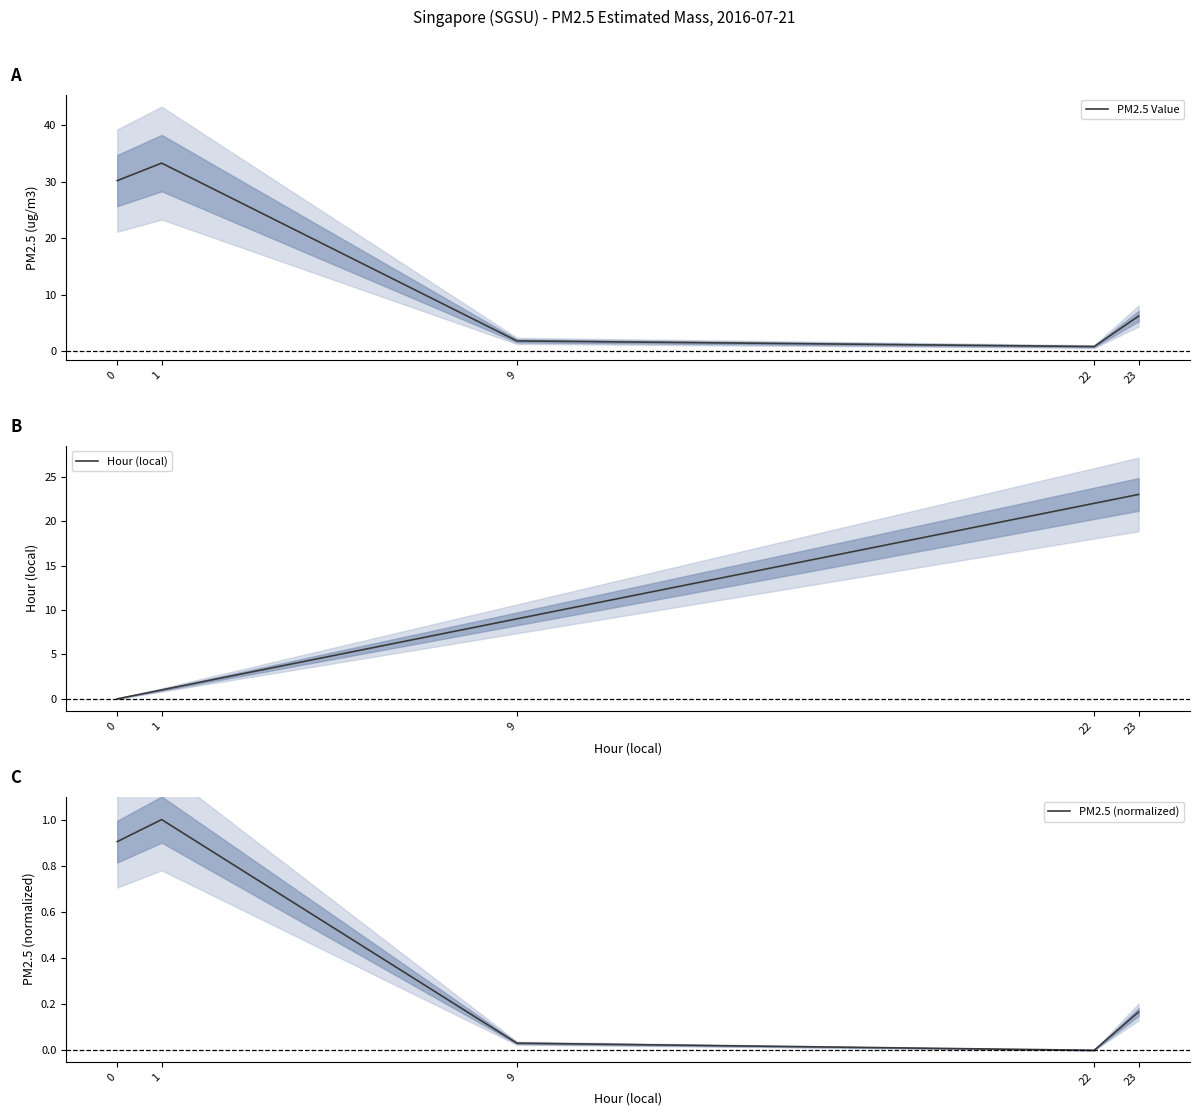

Reading right to left, extract all data points from this chart.

PM2.5 Value: 6.2	0.8	1.8	33.3	30.2
Hour (local): 23.0	22.0	9.0	1.0	0.0
PM2.5 (normalized): 0.2	0.0	0.0	1.0	0.9